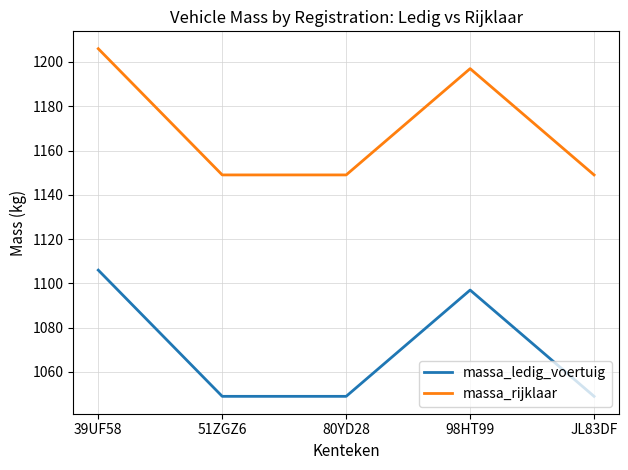

Which series has the largest total across all categories?

massa_rijklaar